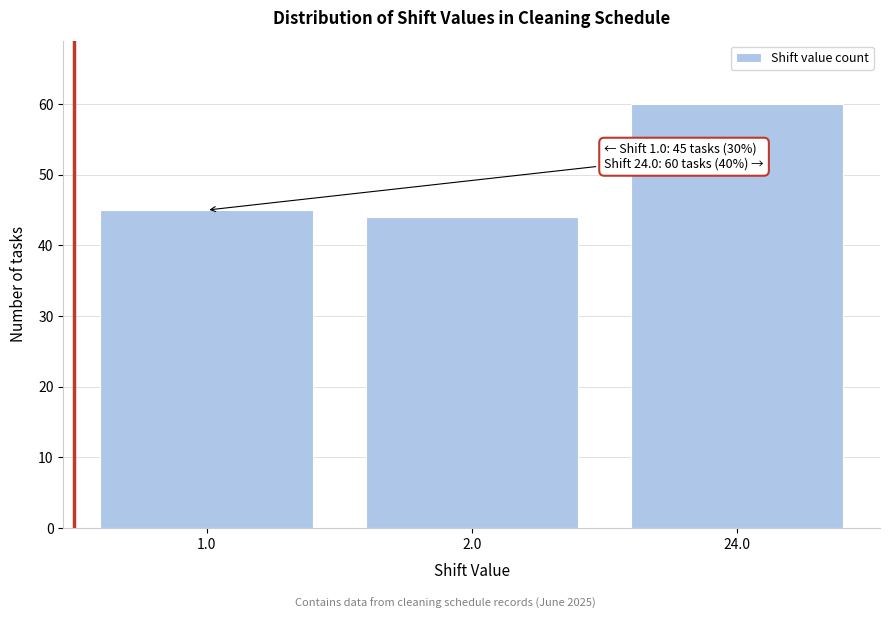

Reading left to right, list all the values displayed in this chart.

45	44	60